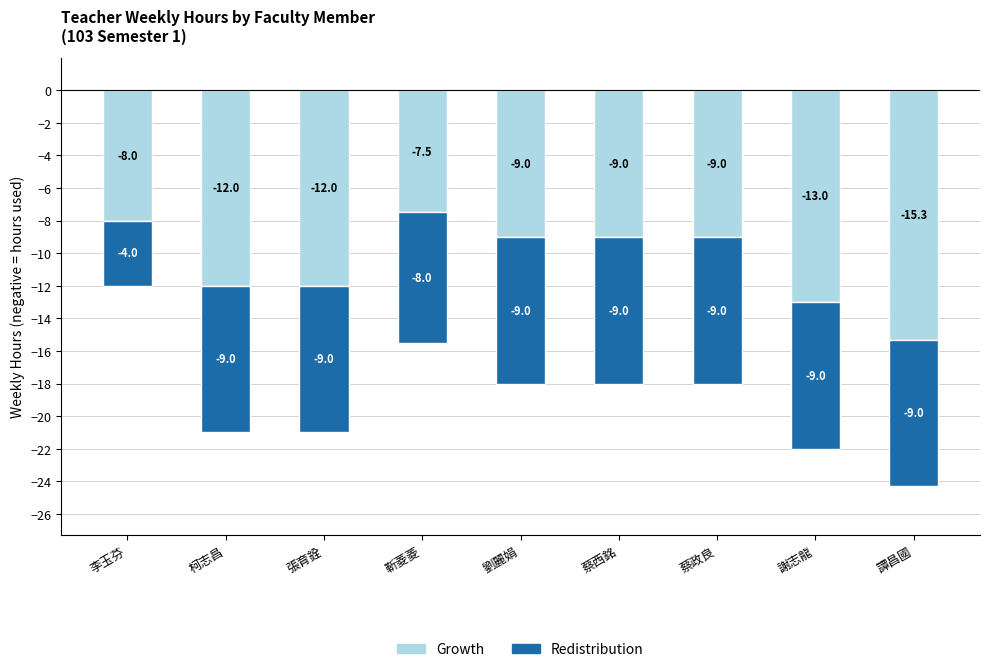

At which label does Growth reach its minimum?

譚昌國